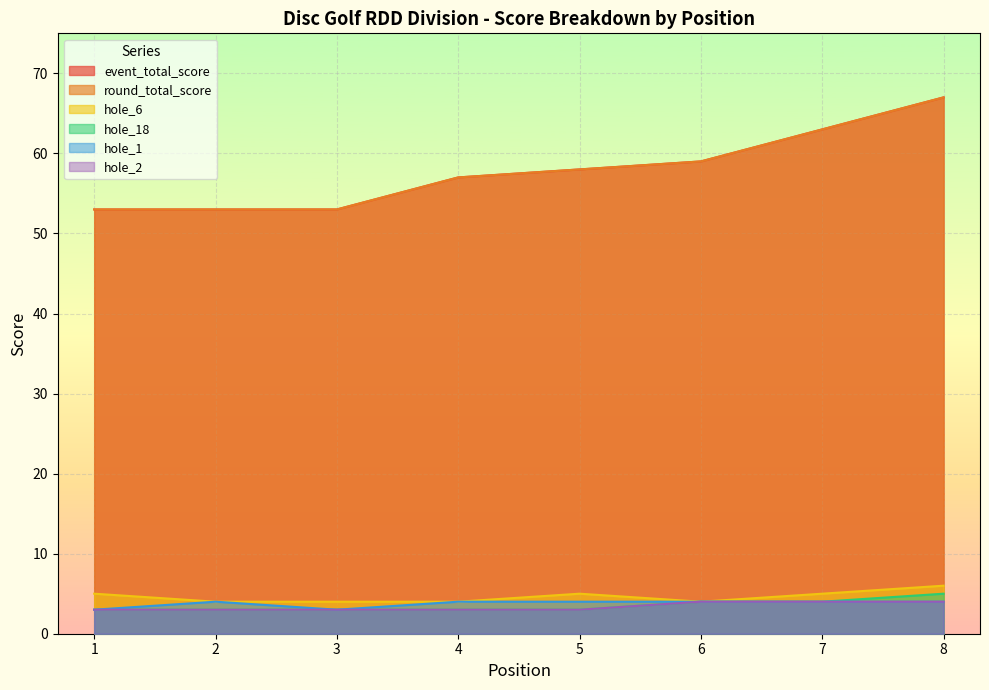

True or false: hole_18 has more than 0 points higher than both neighbors.

False